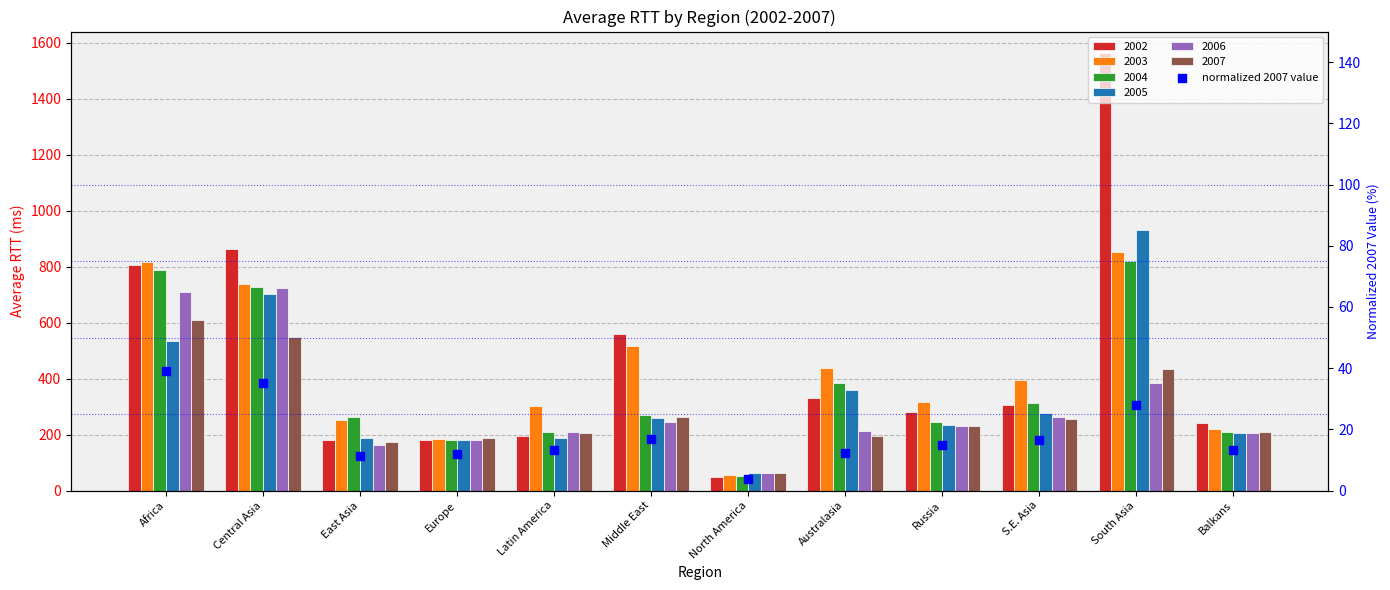

What is the change in value from North America to Balkans?

+9.4